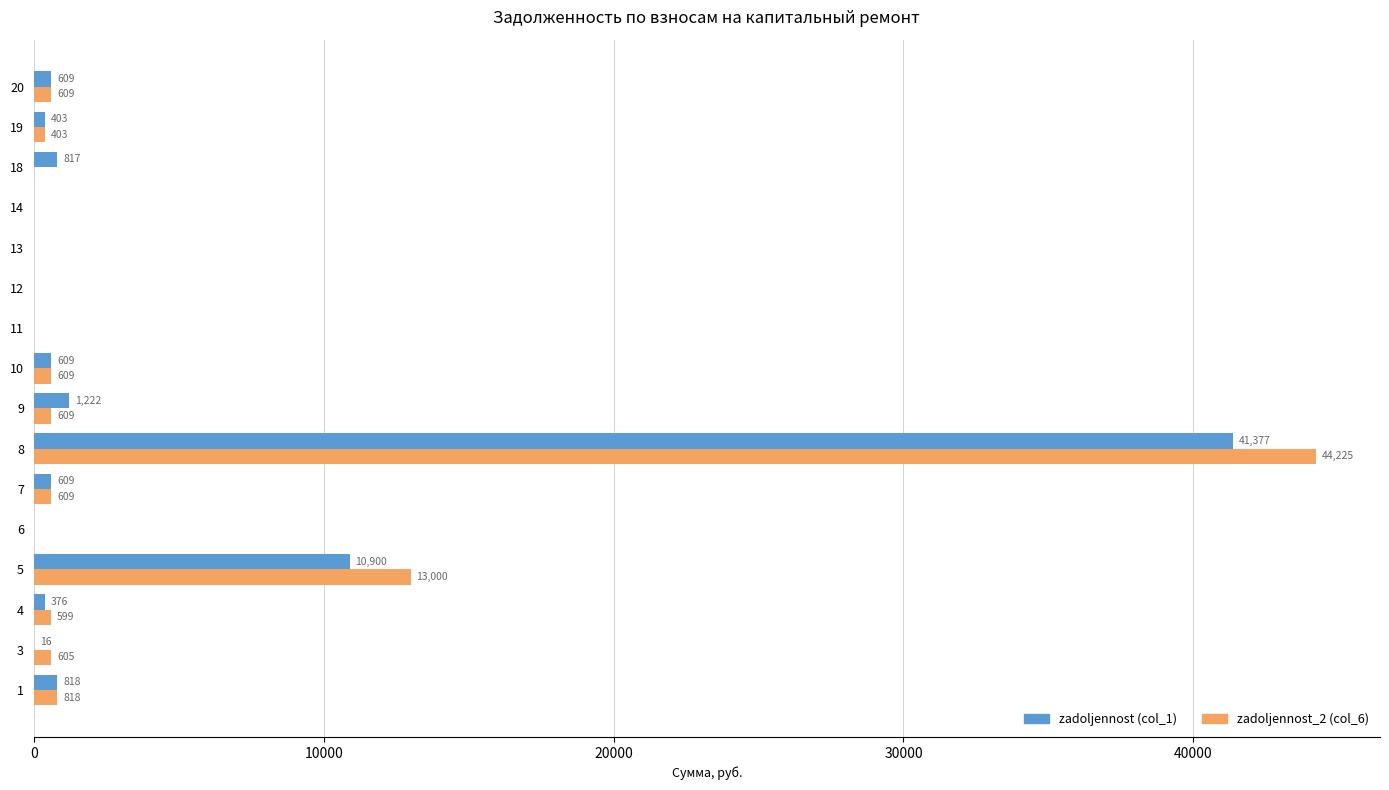

Where is zadoljennost (col_1) nearest to the value 20688?

5